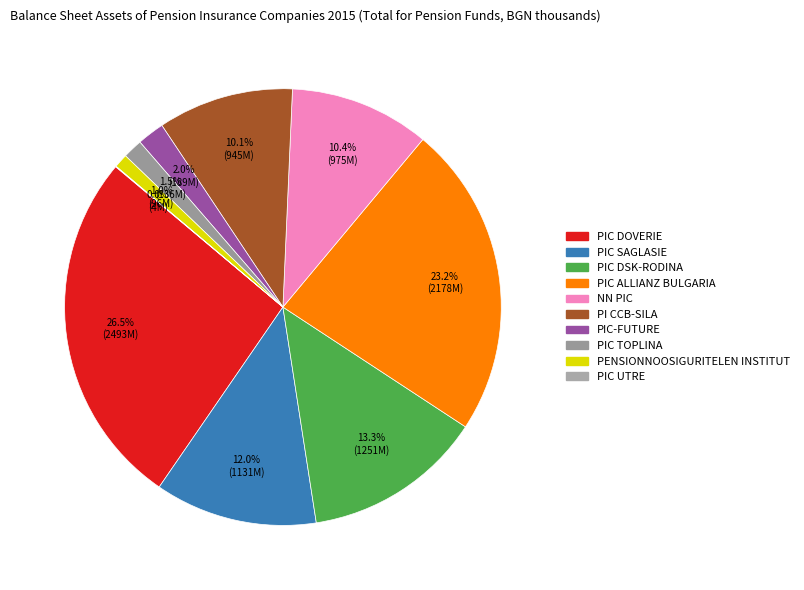

What portion of the pie excludes PIC DSK-RODINA?

86.7%